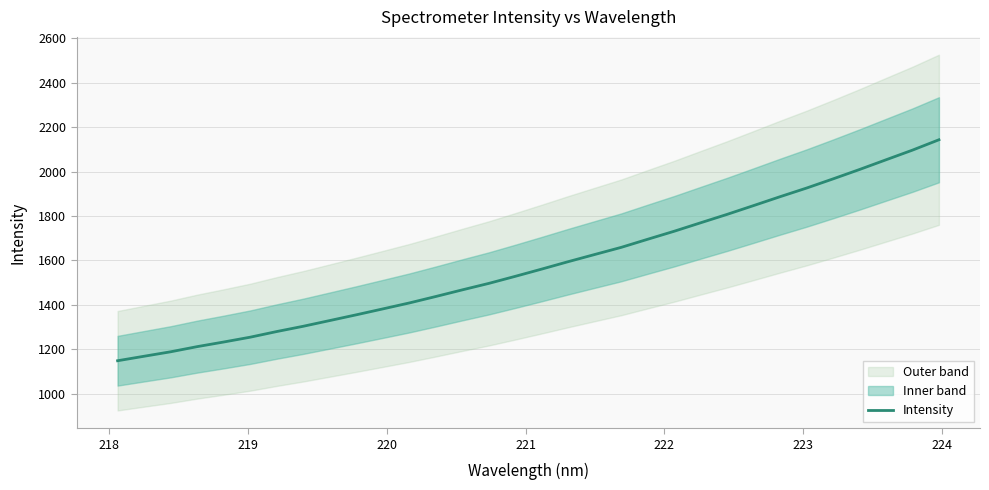

What is the highest value of the Intensity series?

2143.1